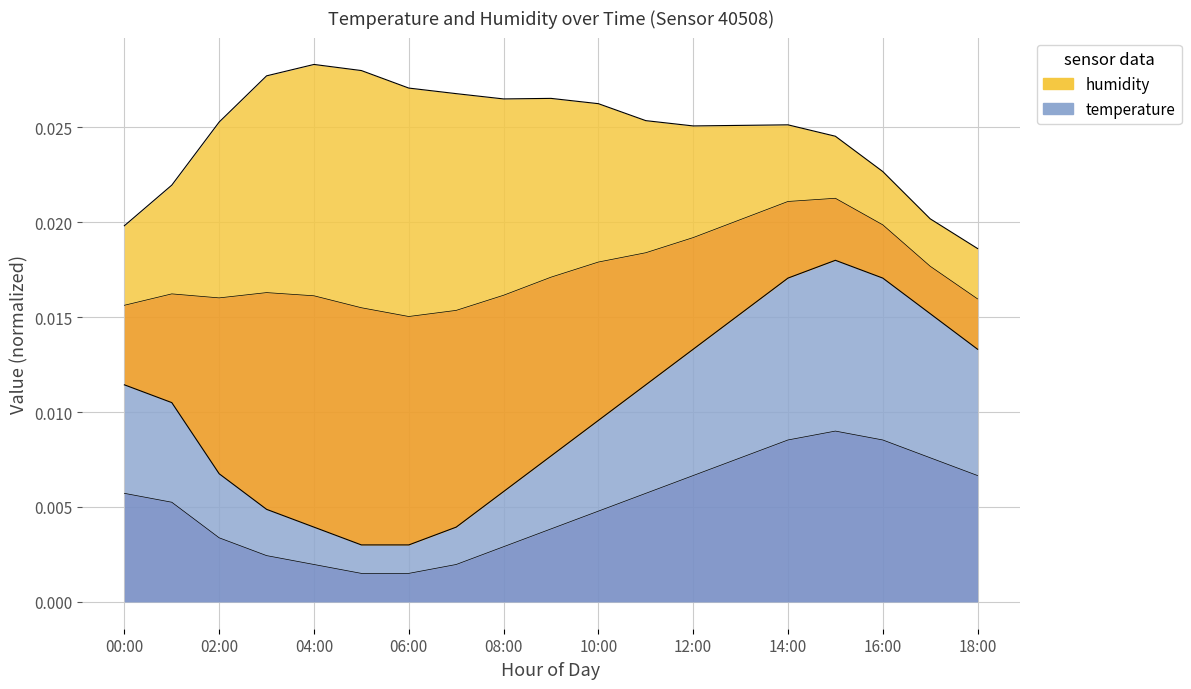

Does the chart have visible grid lines?

Yes